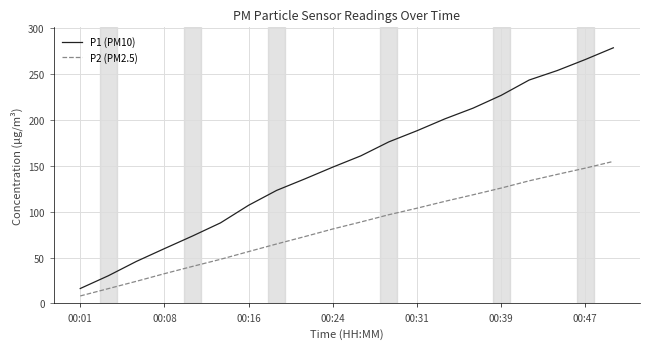

What is the maximum value shown in the chart?

278.2